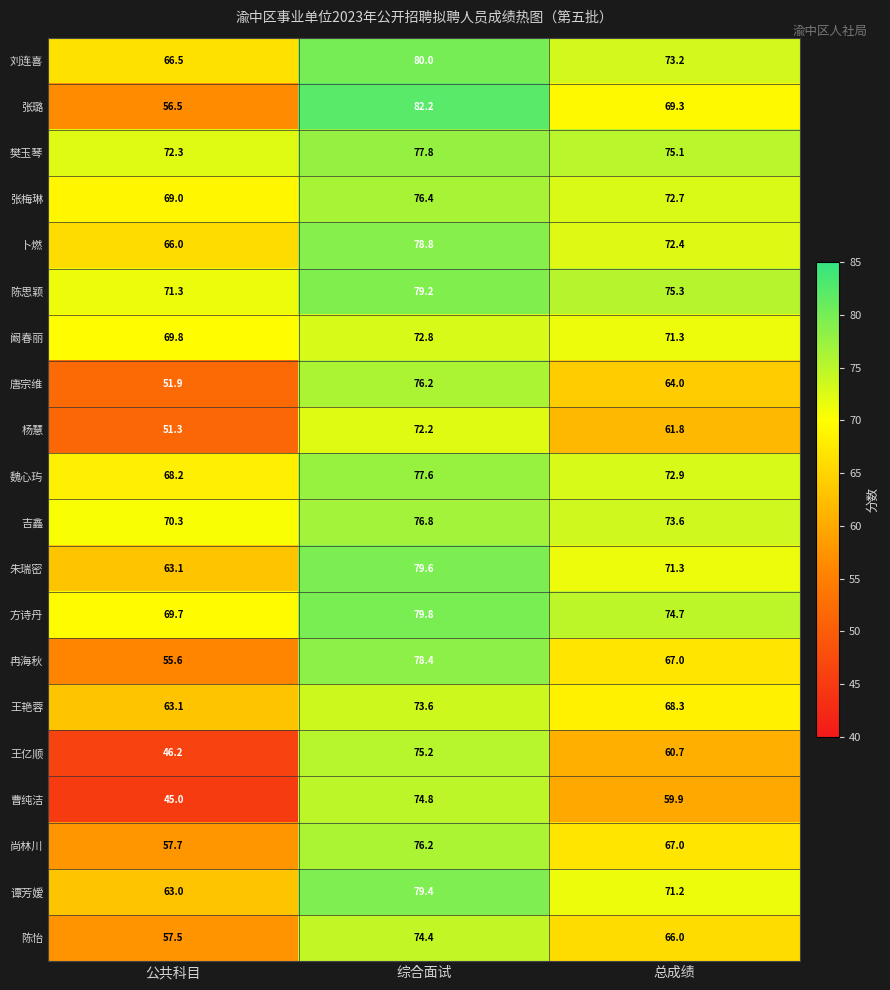

Is it true that 阚春丽 equals 109.1 at 综合面试?

False